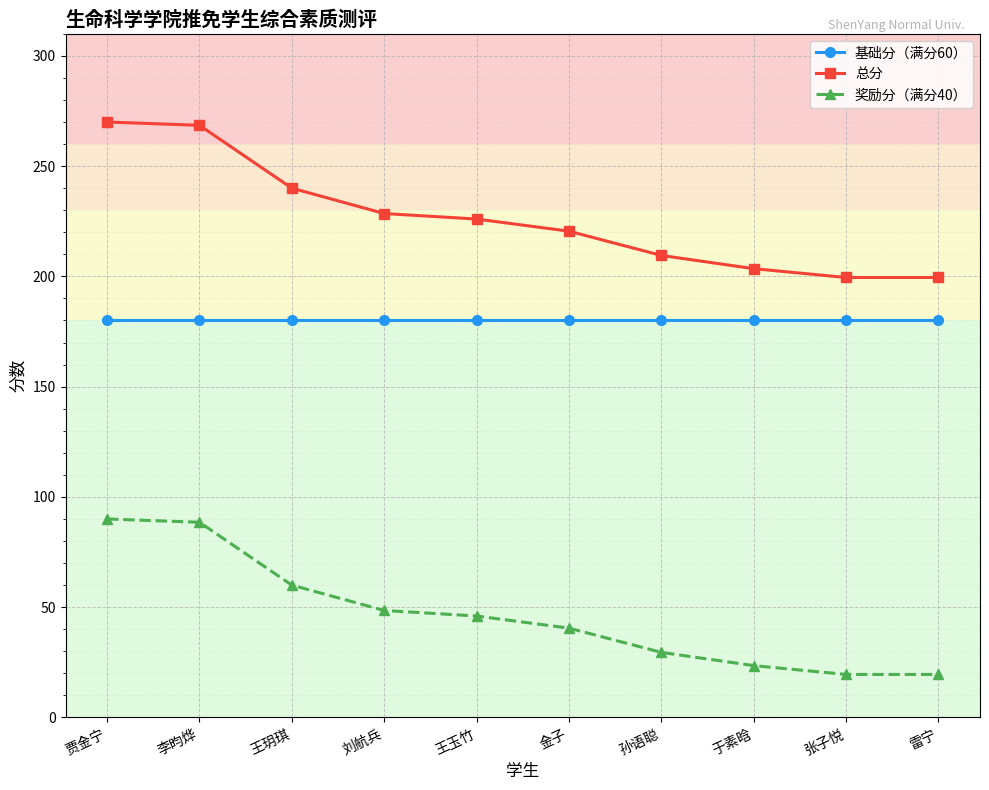

How many data points in 总分 are less than 226?

5